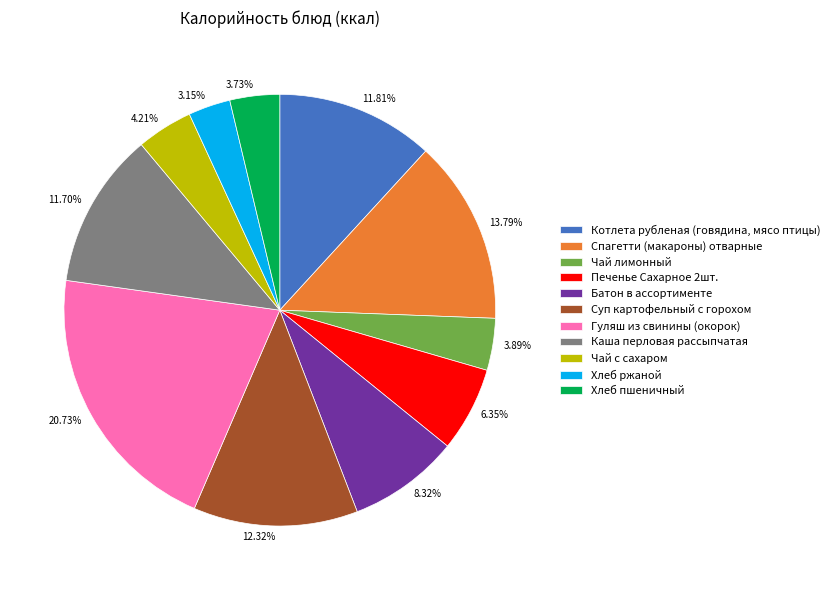

Between Хлеб пшеничный and Печенье Сахарное 2шт., which is larger?

Печенье Сахарное 2шт.